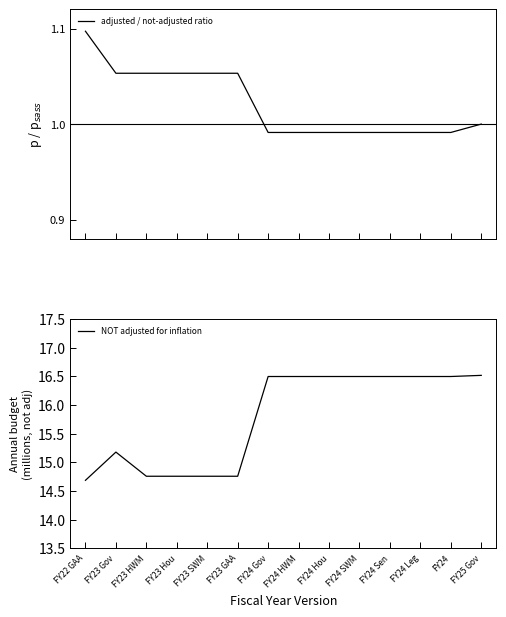

Is this an area chart (filled region under the line)?

No